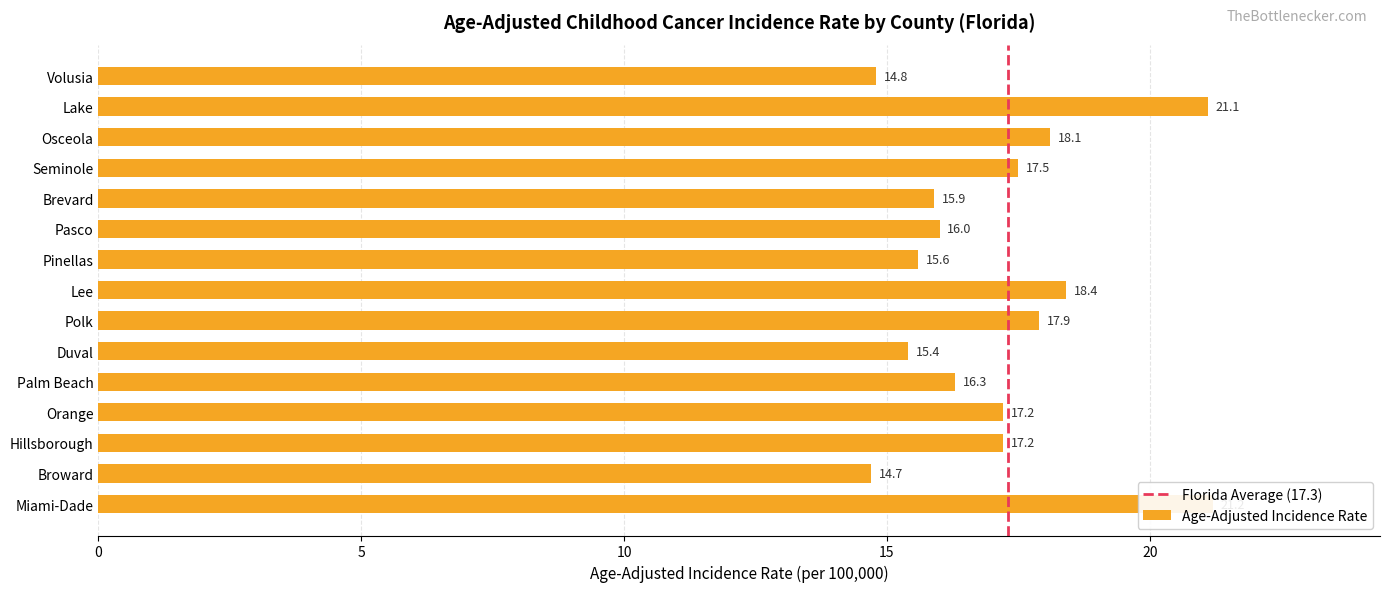

The value at Palm Beach is 24.2. True or false?

False